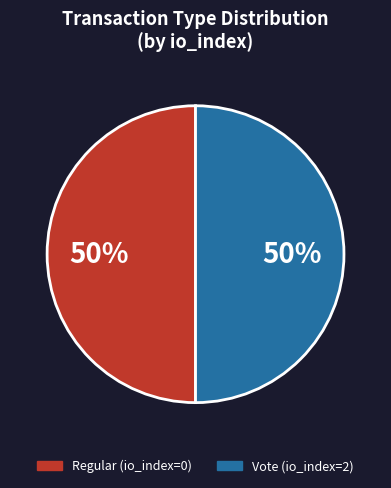

Combined, do Regular (io_index=0) and Vote (io_index=2) account for over 50%?

Yes